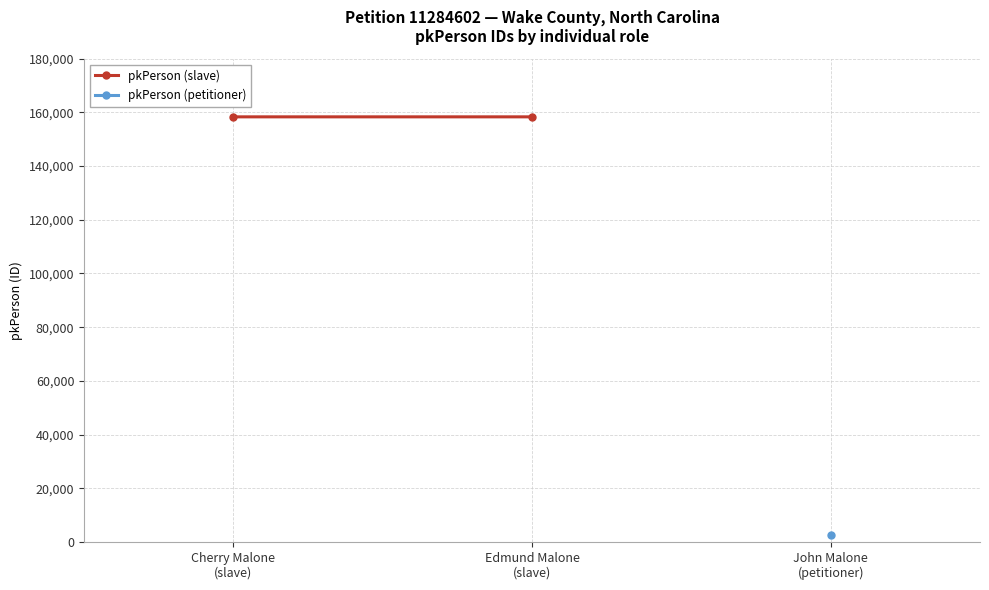

What is the smallest value displayed?

158337